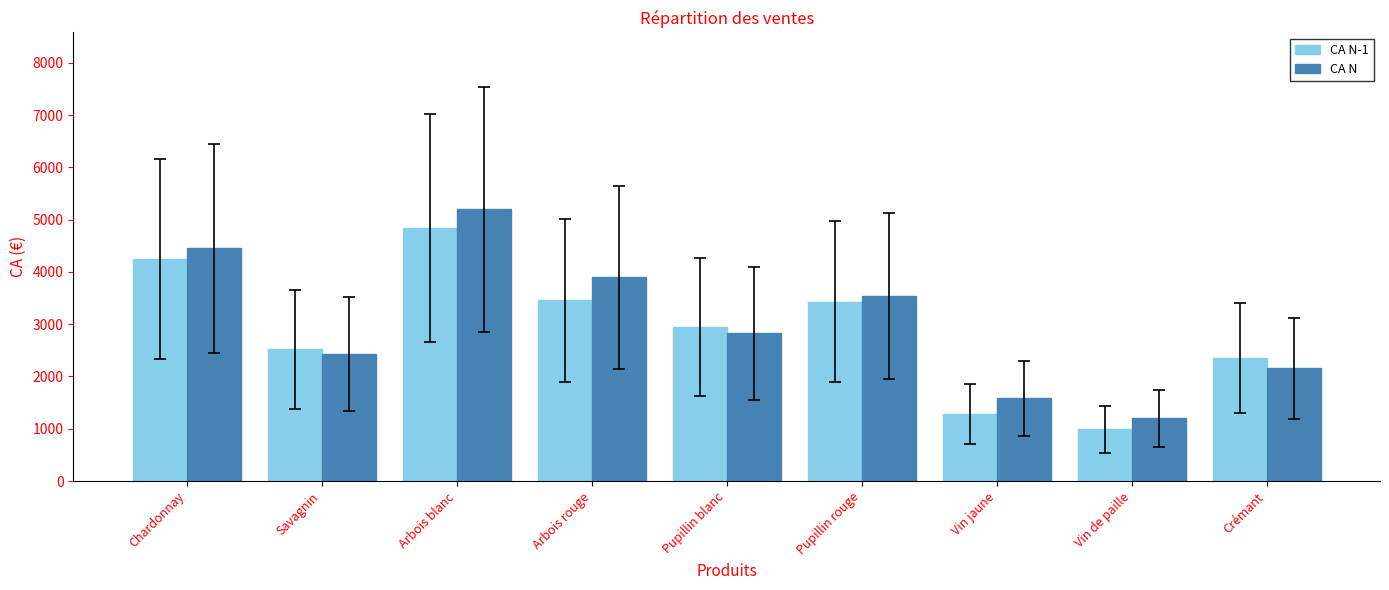

Which series has the largest range (max minus min)?

CA N